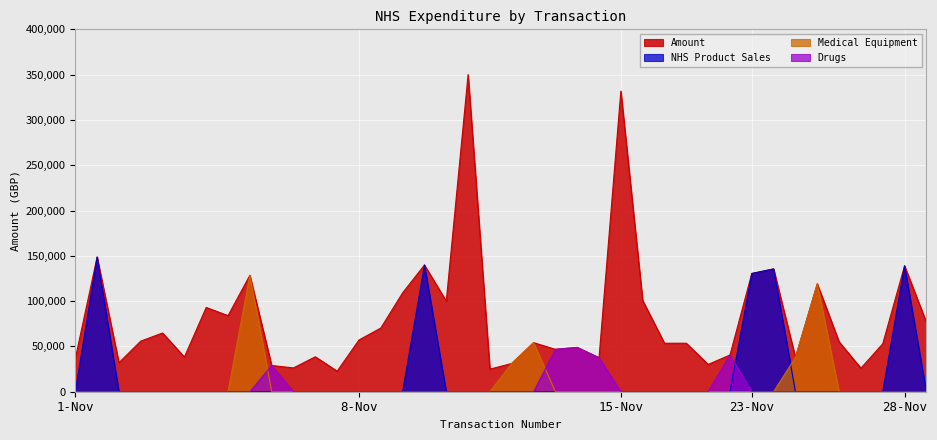

Rank the series by their maximum value, from lowest to highest.

Drugs, Medical Equipment, NHS Product Sales, Amount